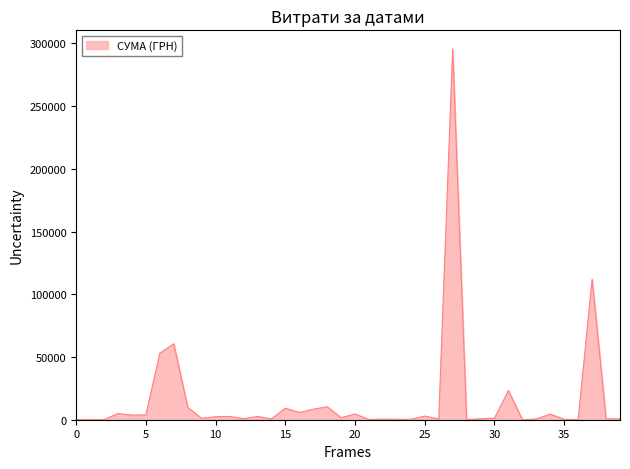

What is the maximum value shown in the chart?

295638.6